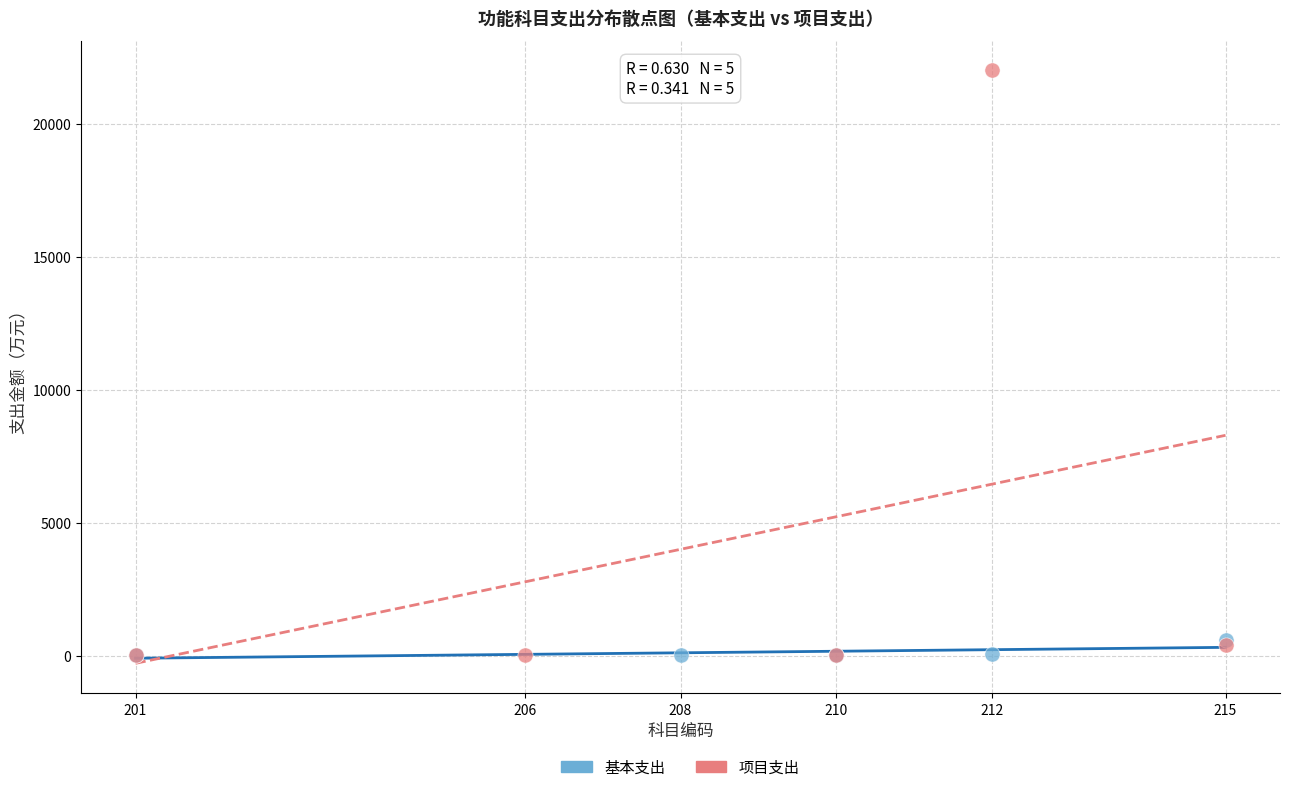

Which series has the widest spread of Y values?

项目支出